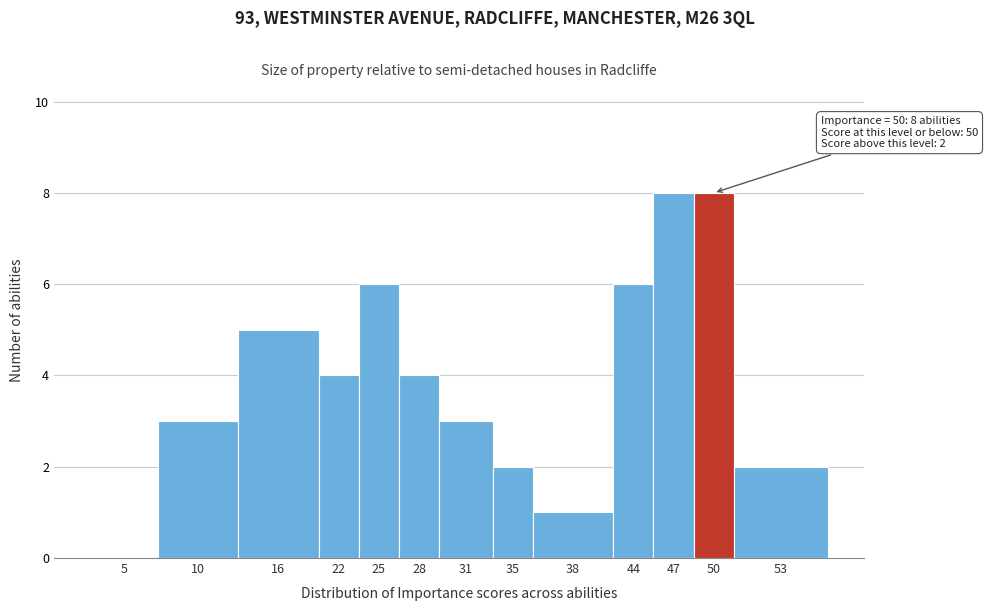

Reading right to left, extract all data points from this chart.

53=2	50=8	47=8	44=6	38=1	35=2	31=3	28=4	25=6	22=4	16=5	10=3	5=0